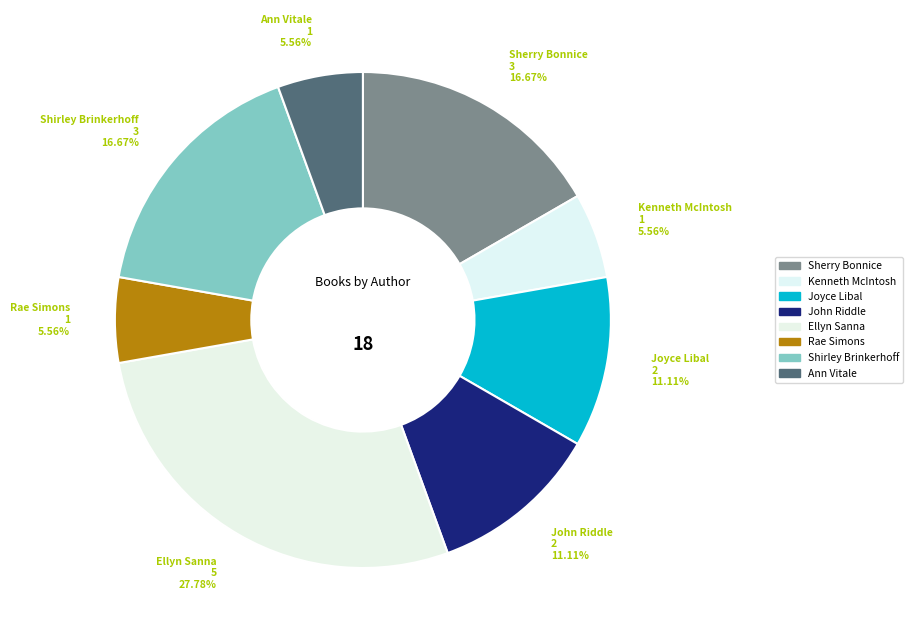

Does Joyce Libal represent more than half of the total?

No